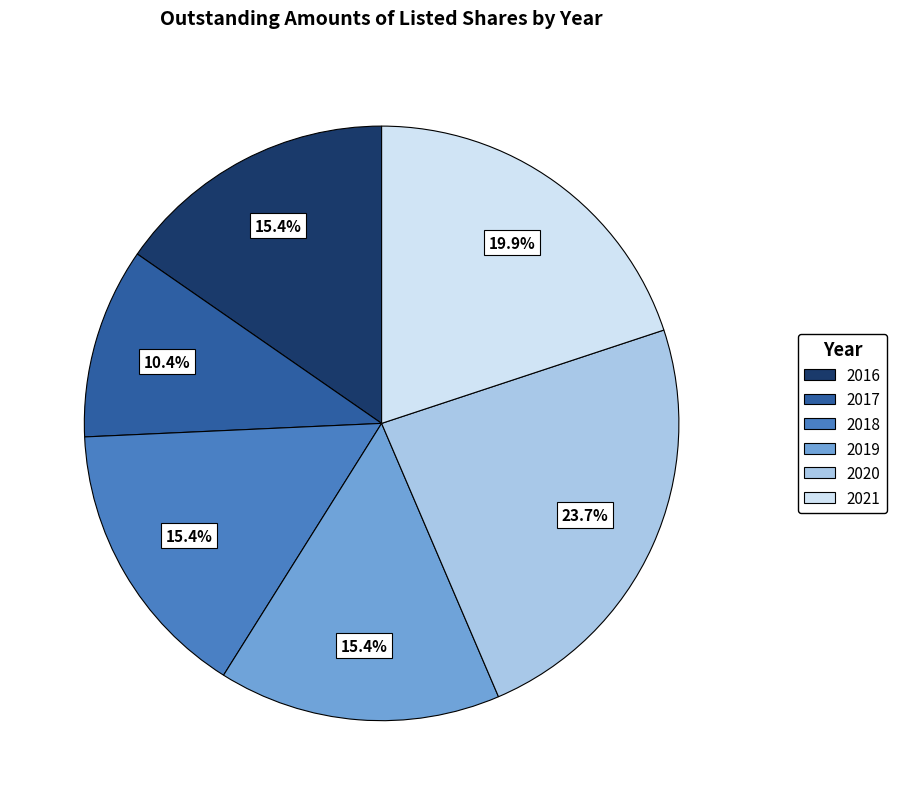

Combined, do 2018 and 2019 account for over 50%?

No